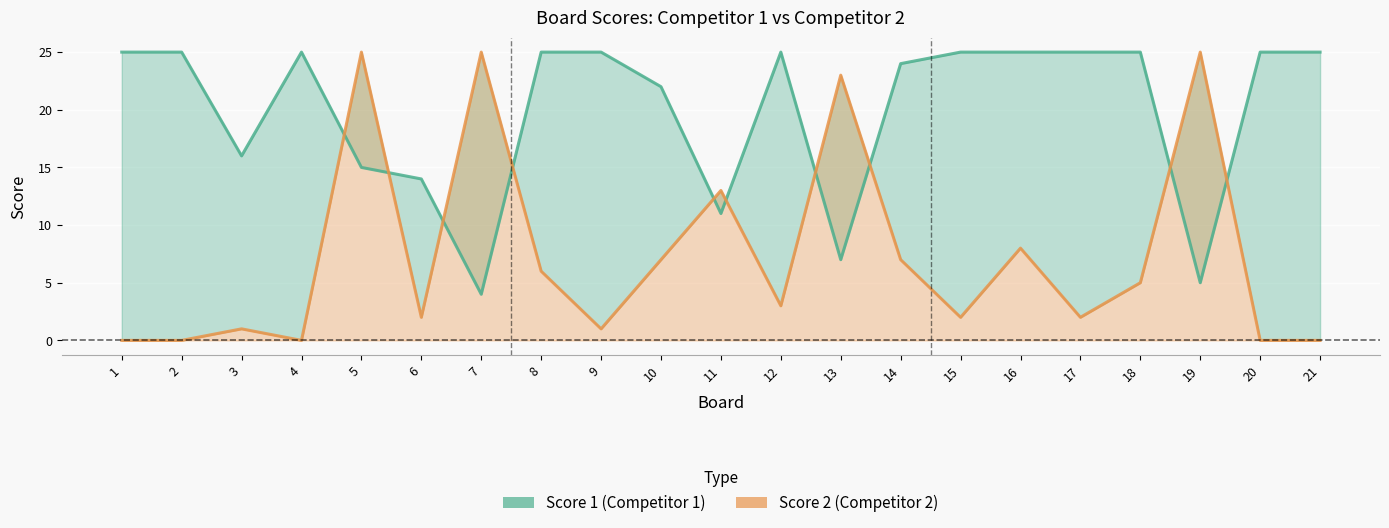

What are all the series names shown in the legend?

Score 1, Score 2